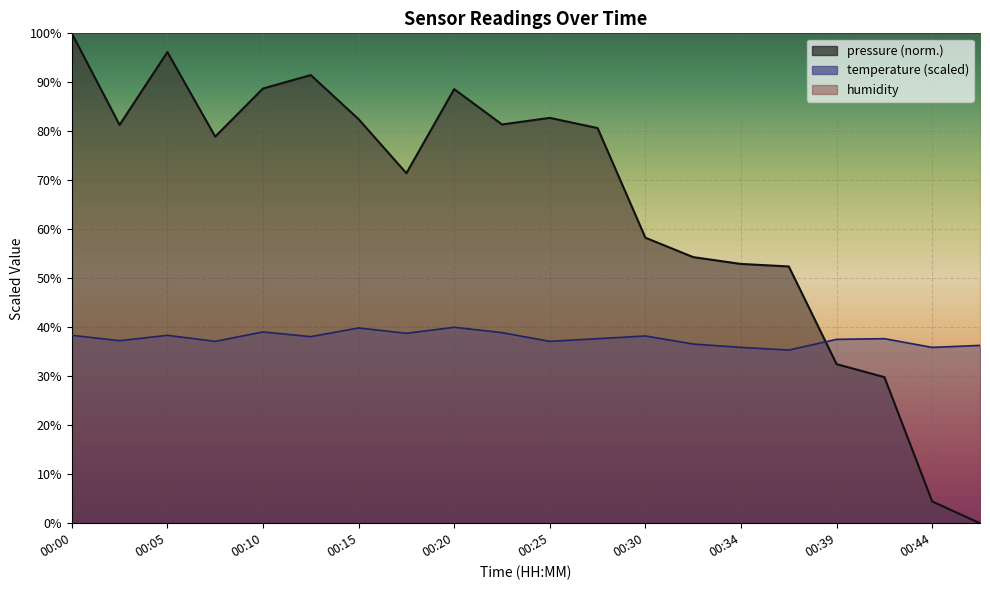

Is it true that pressure equals 82.5 at 00:15?

True